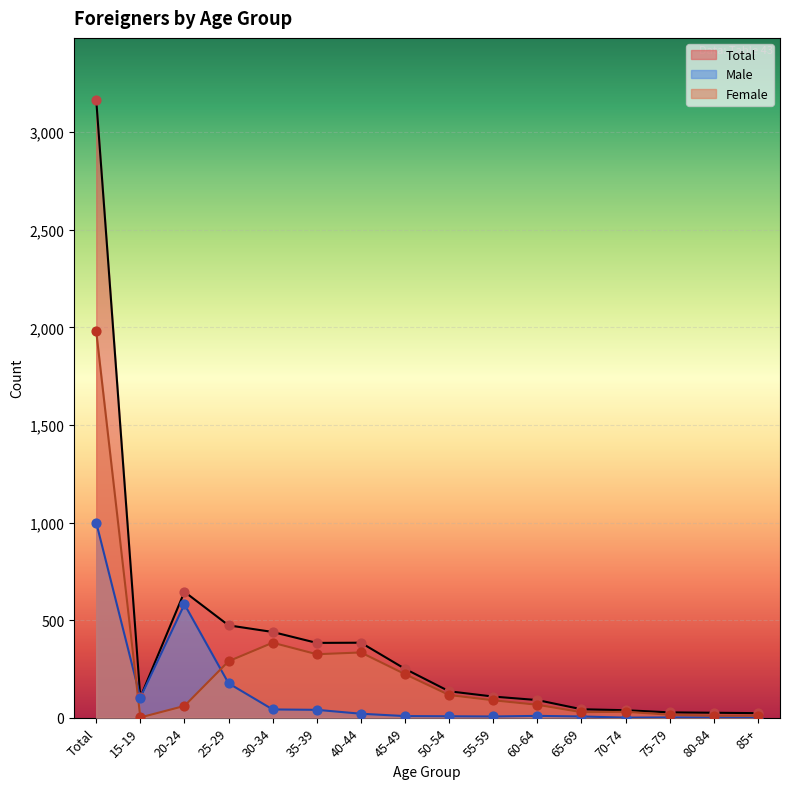

Which series reaches the maximum Y coordinate?

Total